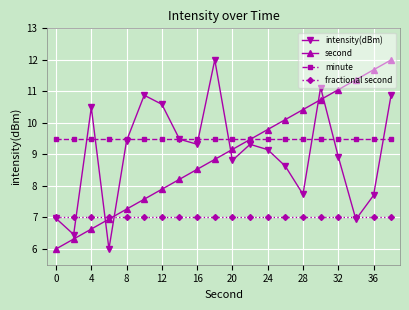

True or false: intensity(dBm) has more than 2 interior local peaks.

True